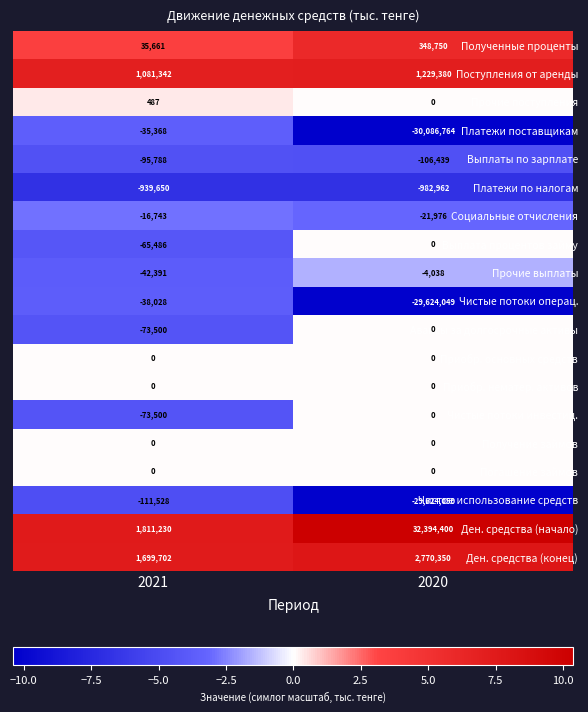

What is the highest value of the Социальные отчисления series?

-16743